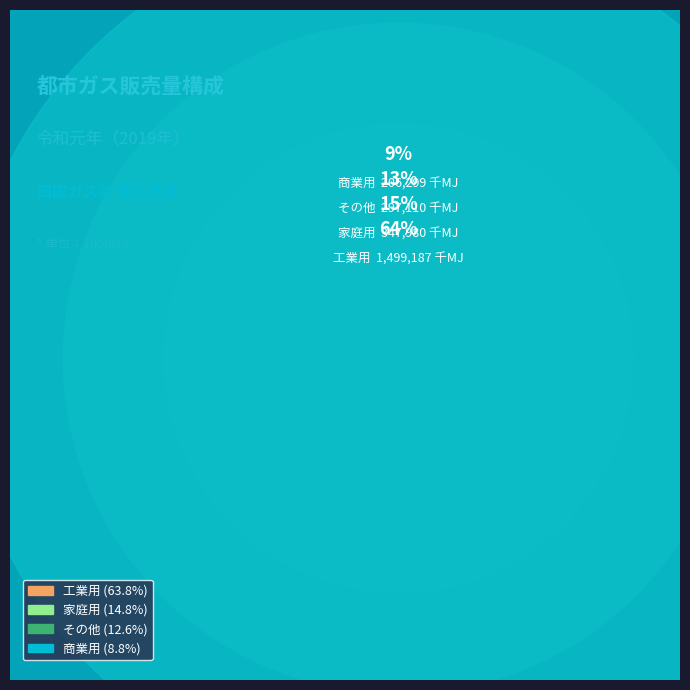

To the nearest percent, what portion does 工業用 represent?

64%